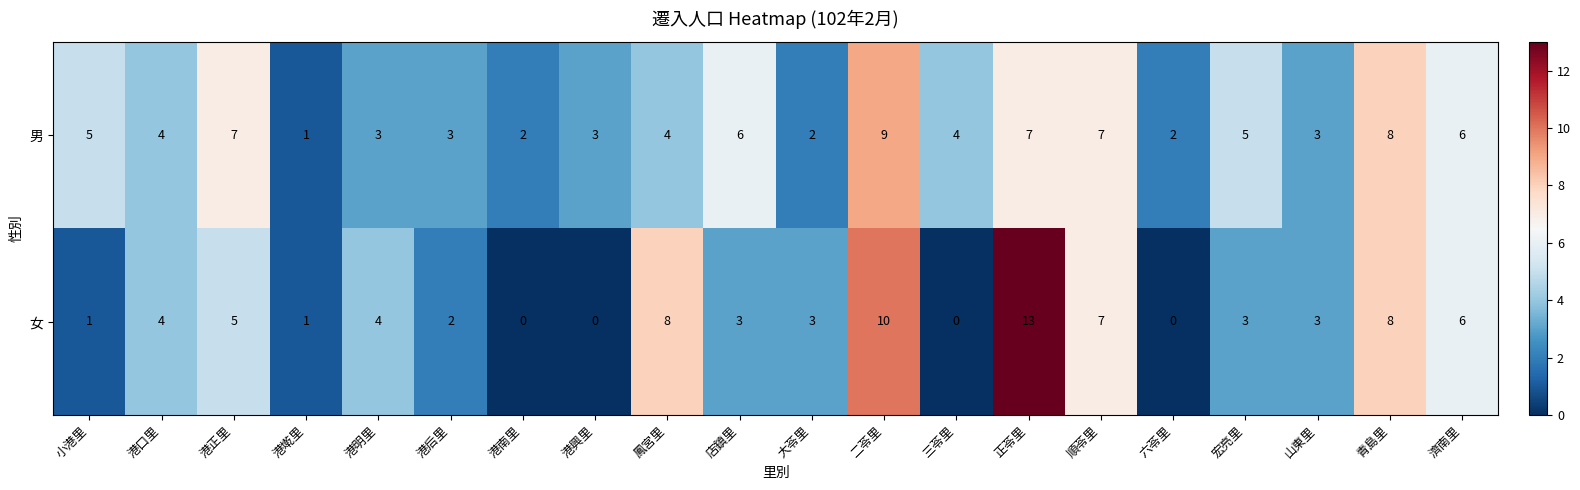

Where does the 男 series first go above 4?

小港里